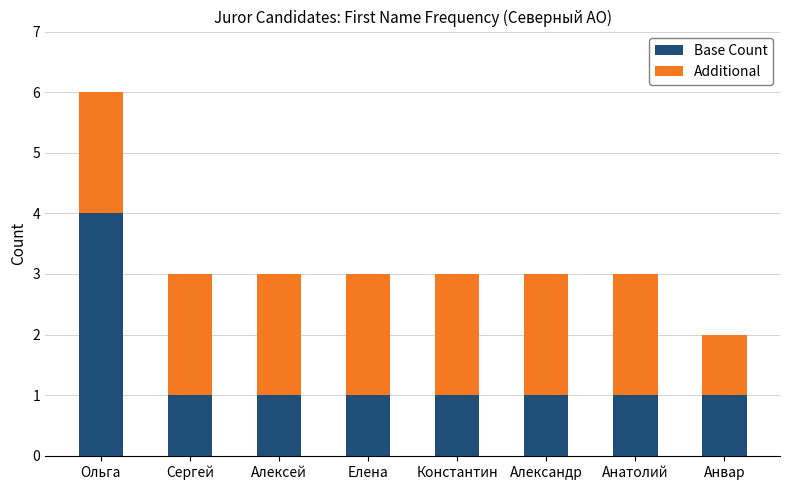

How many bars are there in total?

8